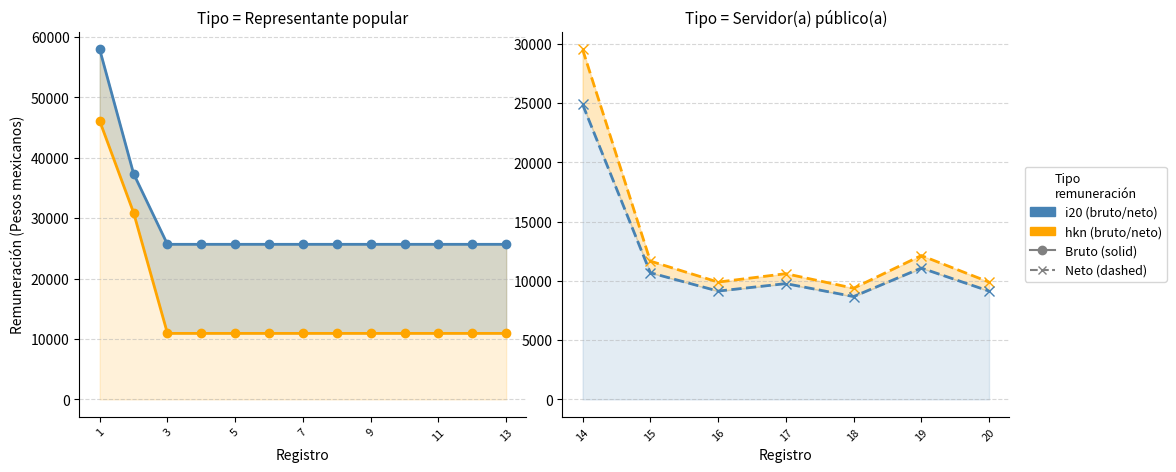

Which category has the lowest value in the Monto mensual bruto series?

18